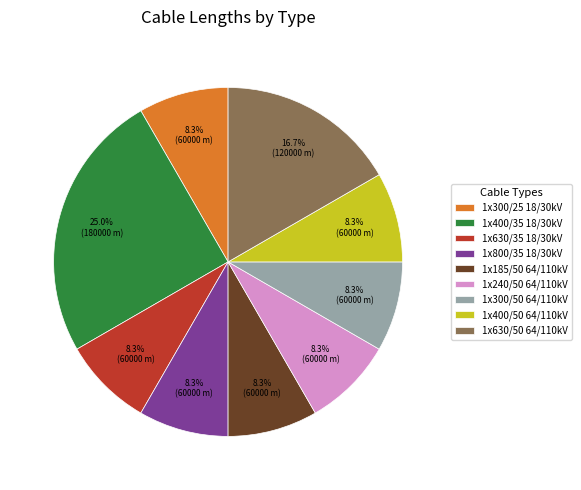

Which slice is the largest?

1x400/35 18/30kV